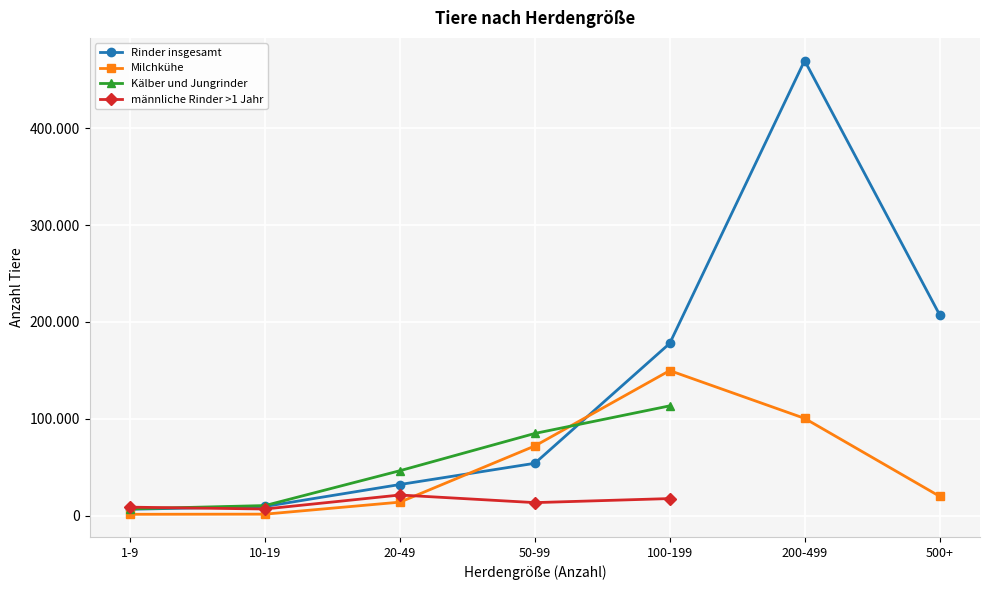

At which label does Milchkühe first exceed 20226?

50-99